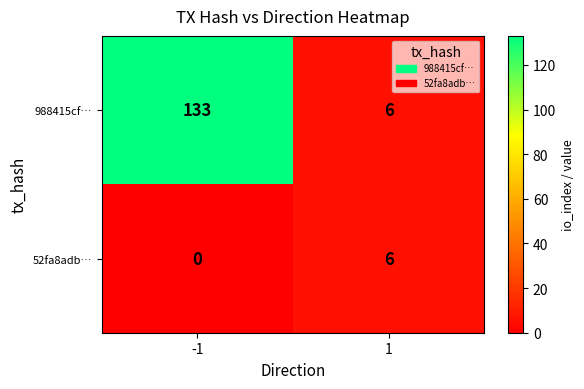

Reading right to left, extract all data points from this chart.

988415cf…: 6	133
52fa8adb…: 6	0